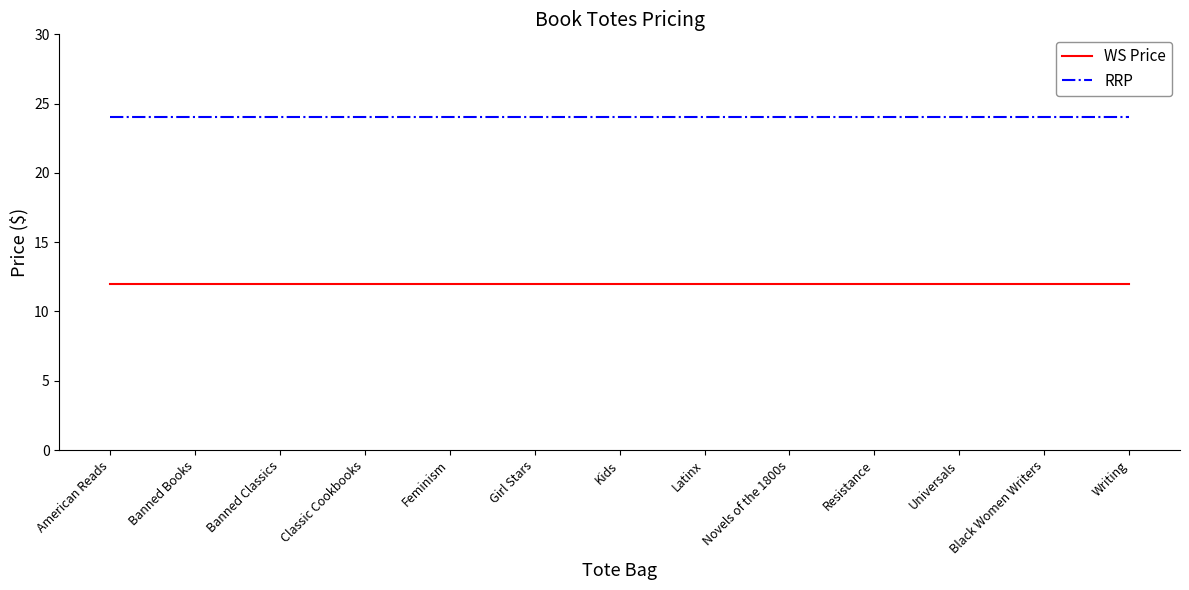

What is the smallest value displayed?

12